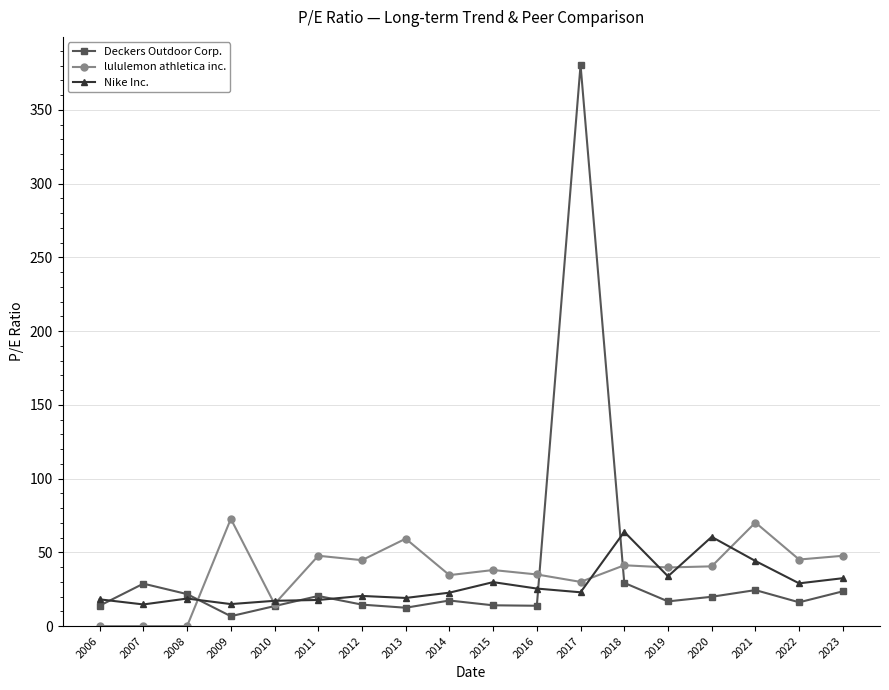

After their last crossing, which series has the higher values: Nike Inc. or lululemon athletica inc.?

lululemon athletica inc.